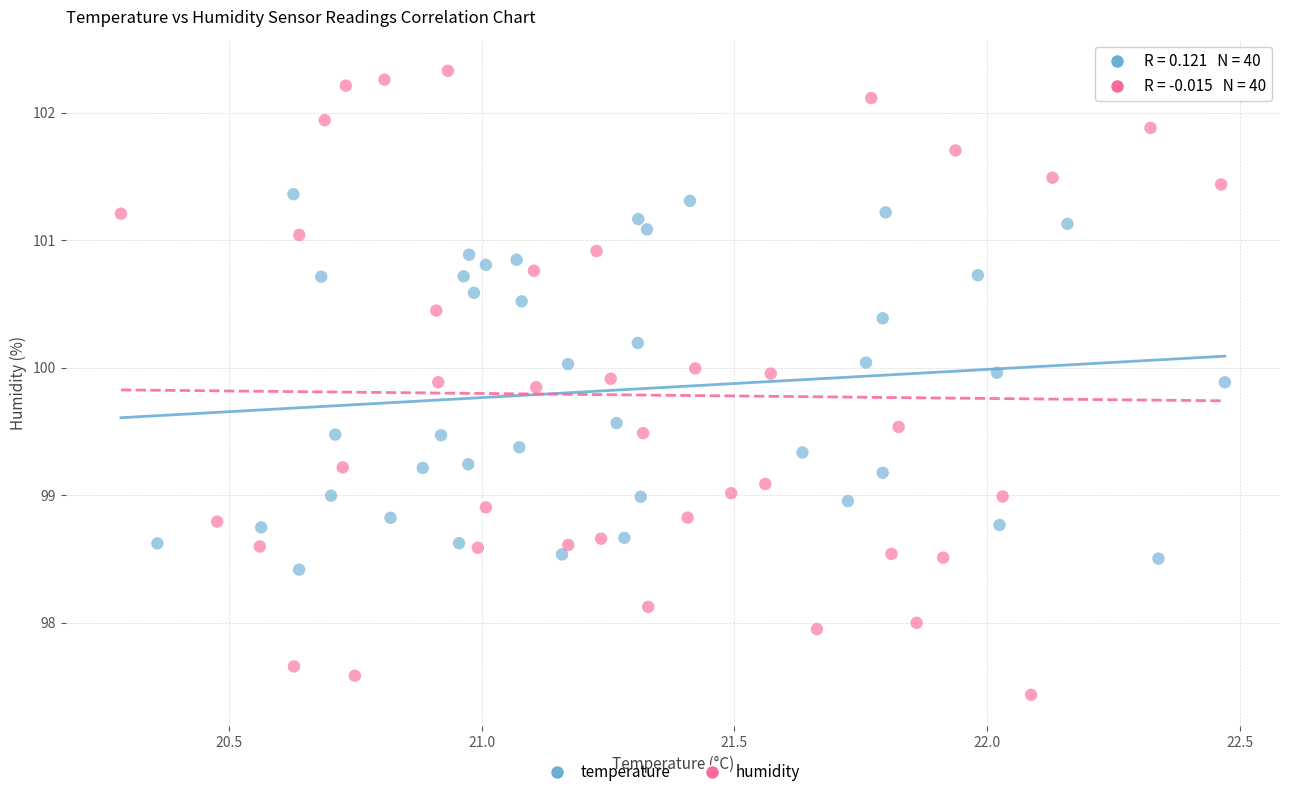

Which series reaches the maximum Y coordinate?

humidity